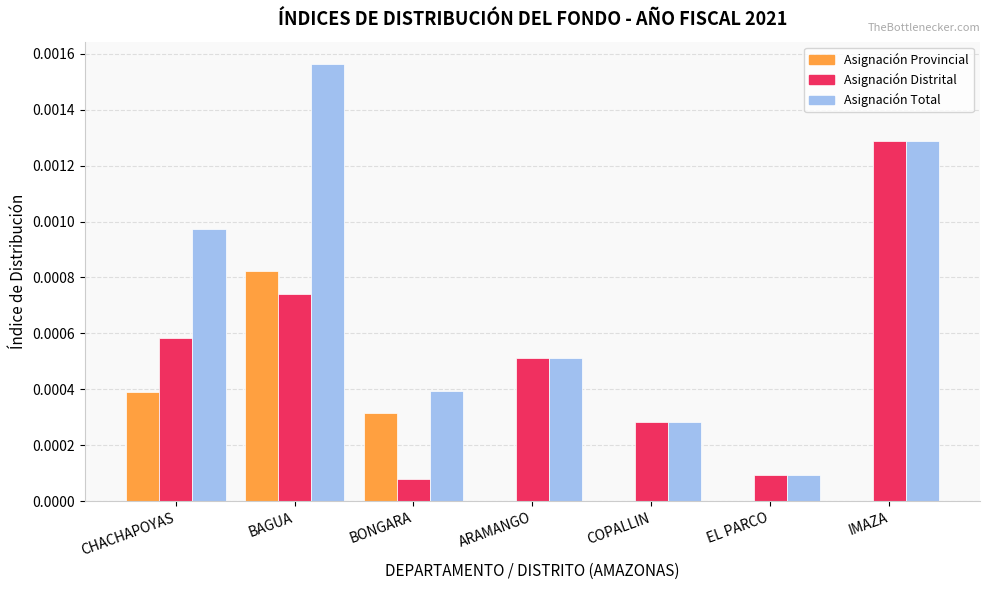

Which category has the highest value in the Asignación Total series?

BAGUA